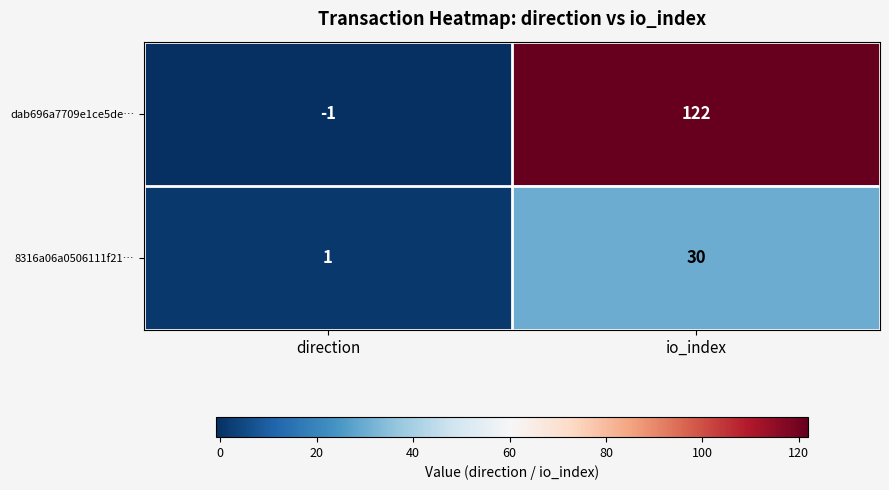

Count the number of data series in this chart.

2